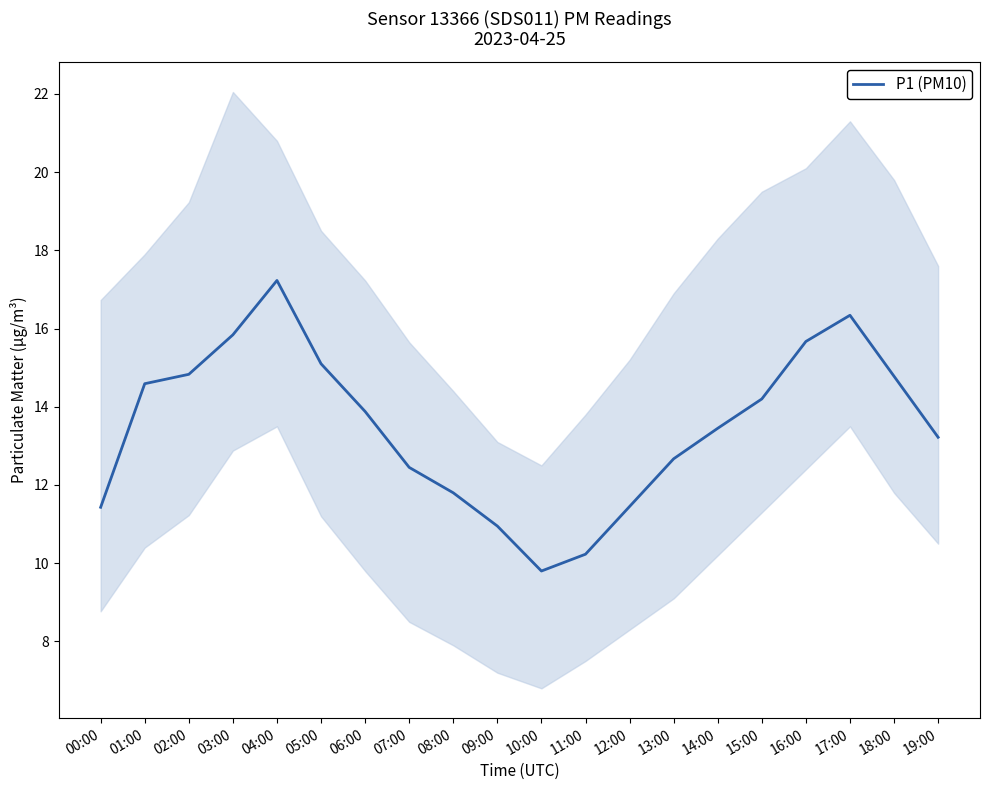

What is the label of the 13th point from the right?

07:00